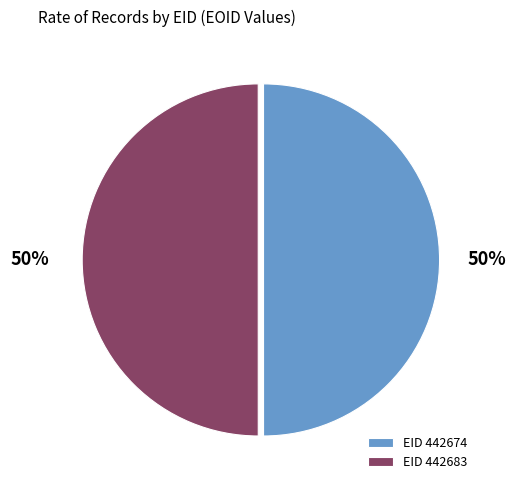

What is the ratio of the value at EID 442674 to the value at EID 442683?

1.0